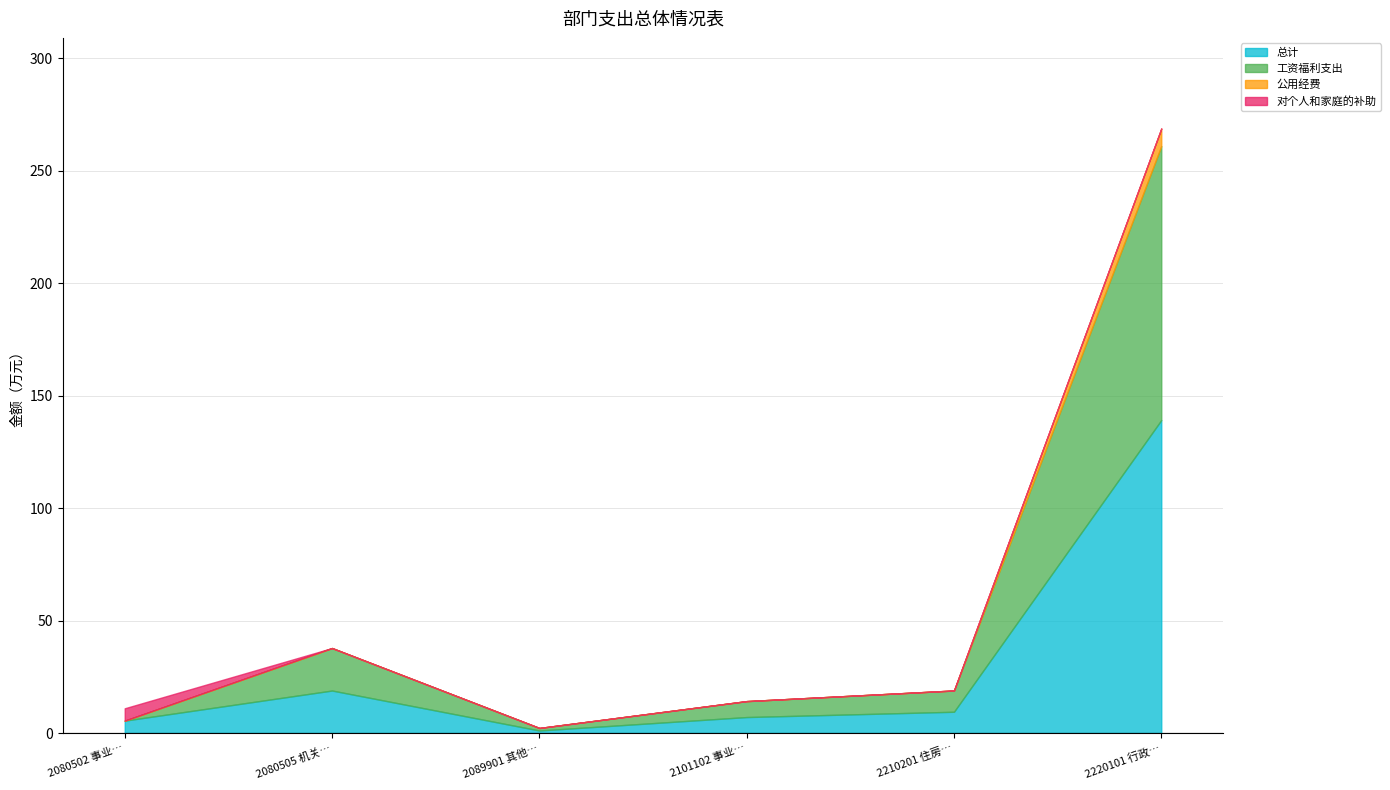

What is the label of the 2nd point from the right?

2210201 住房公积金